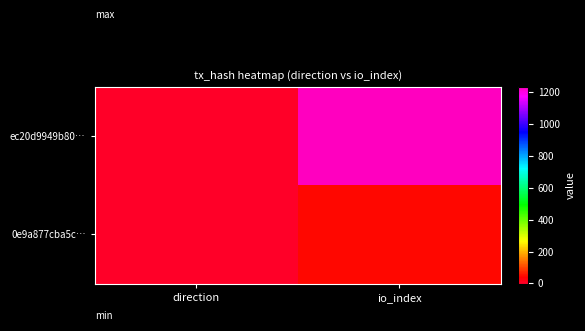

Which series has the largest total across all categories?

ec20d9949b80…